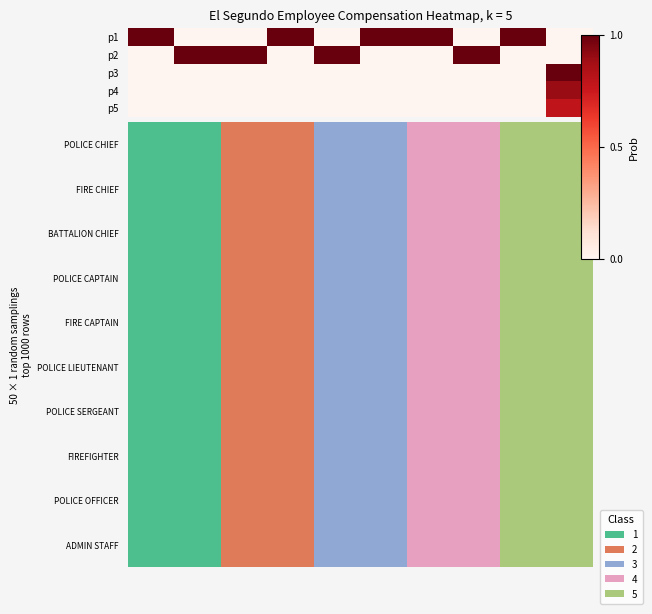

Which has a higher value, 0 or 2?

2